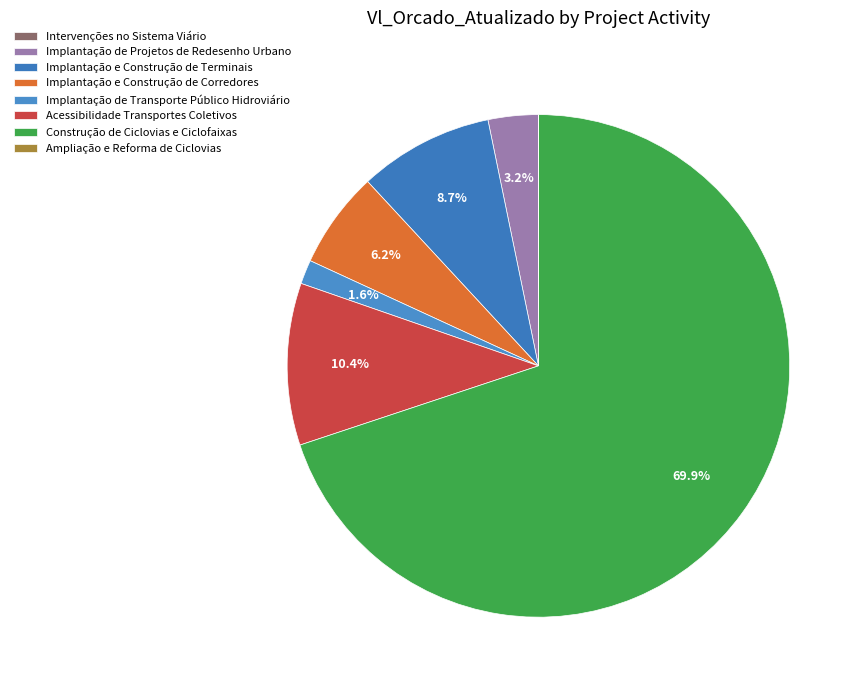

Which has a higher value, Implantação de Projetos de Redesenho Urbano or Implantação e Construção de Terminais?

Implantação e Construção de Terminais